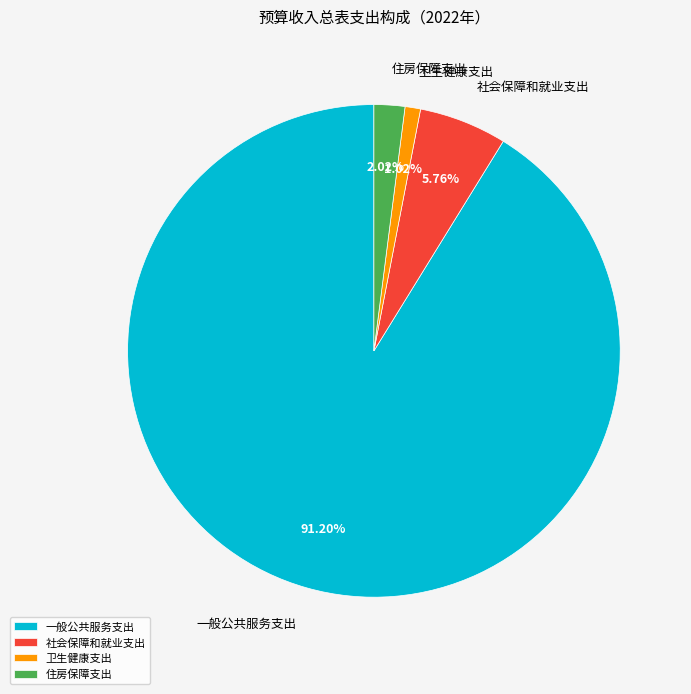

Between 住房保障支出 and 卫生健康支出, which is larger?

住房保障支出